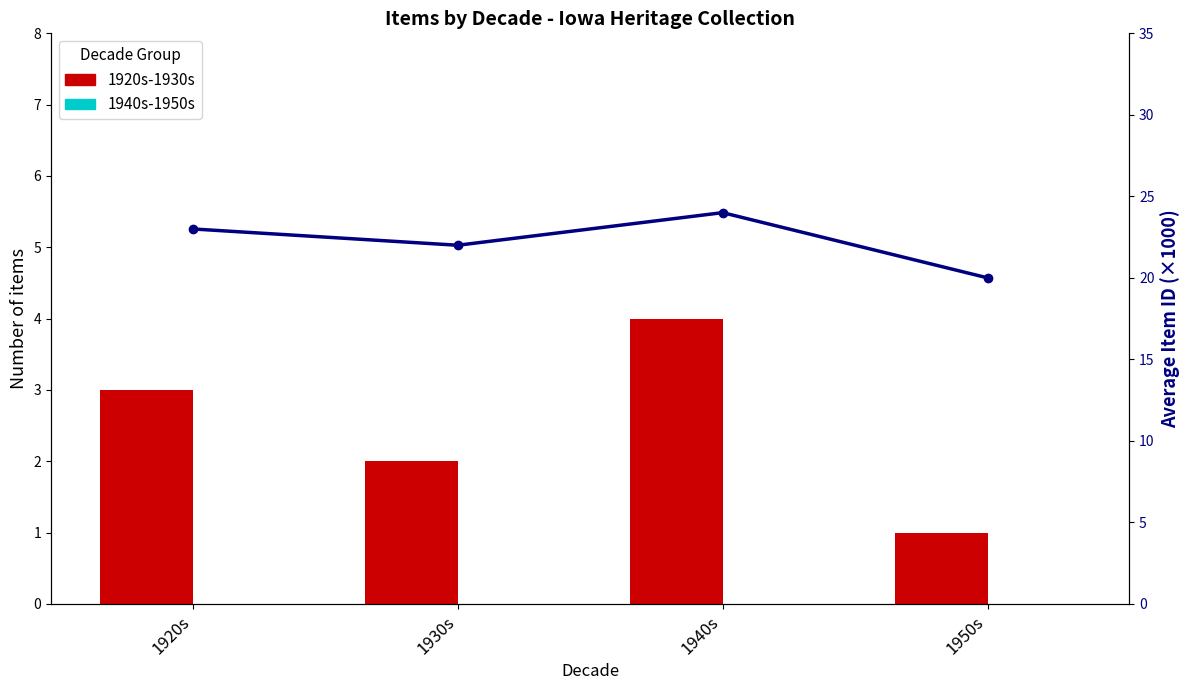

At which category is the sum across all series the highest?

1940s